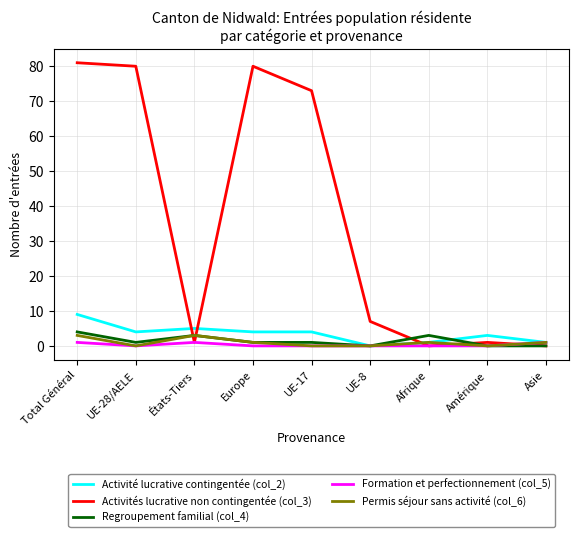

What are all the series names shown in the legend?

Activité lucrative contingentée (col_2), Activités lucrative non contingentée (col_3), Regroupement familial (col_4), Formation et perfectionnement (col_5), Permis séjour sans activité (col_6)